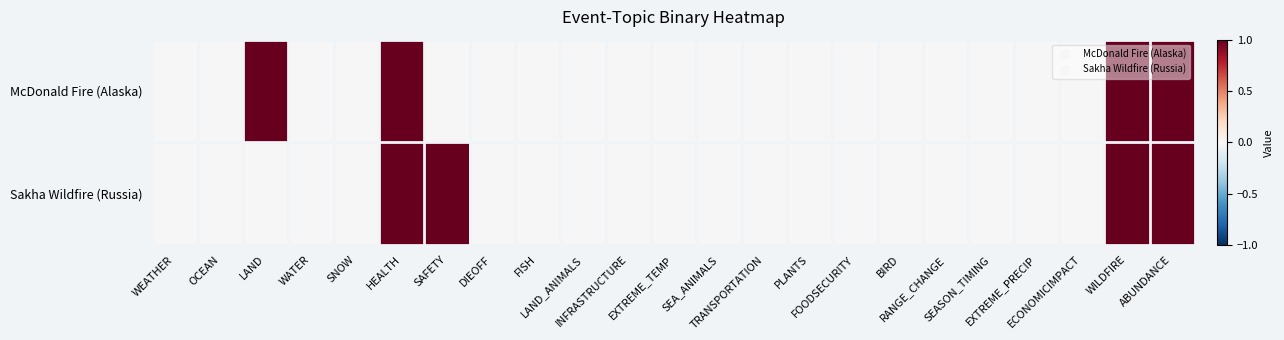

What is the greatest value displayed?

1